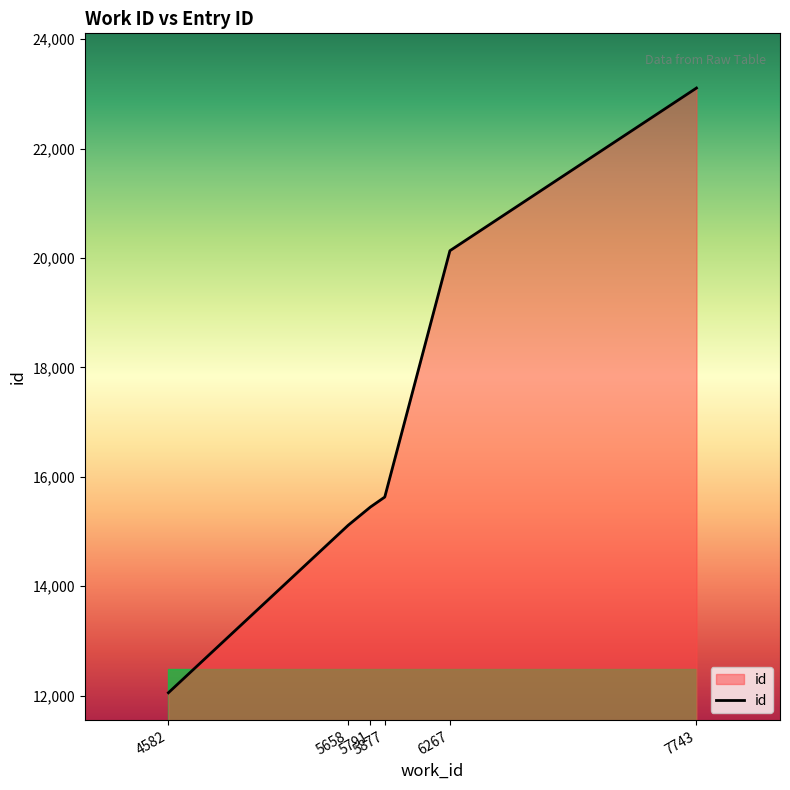

The chart shows a value of 12053 at 4582. True or false?

True